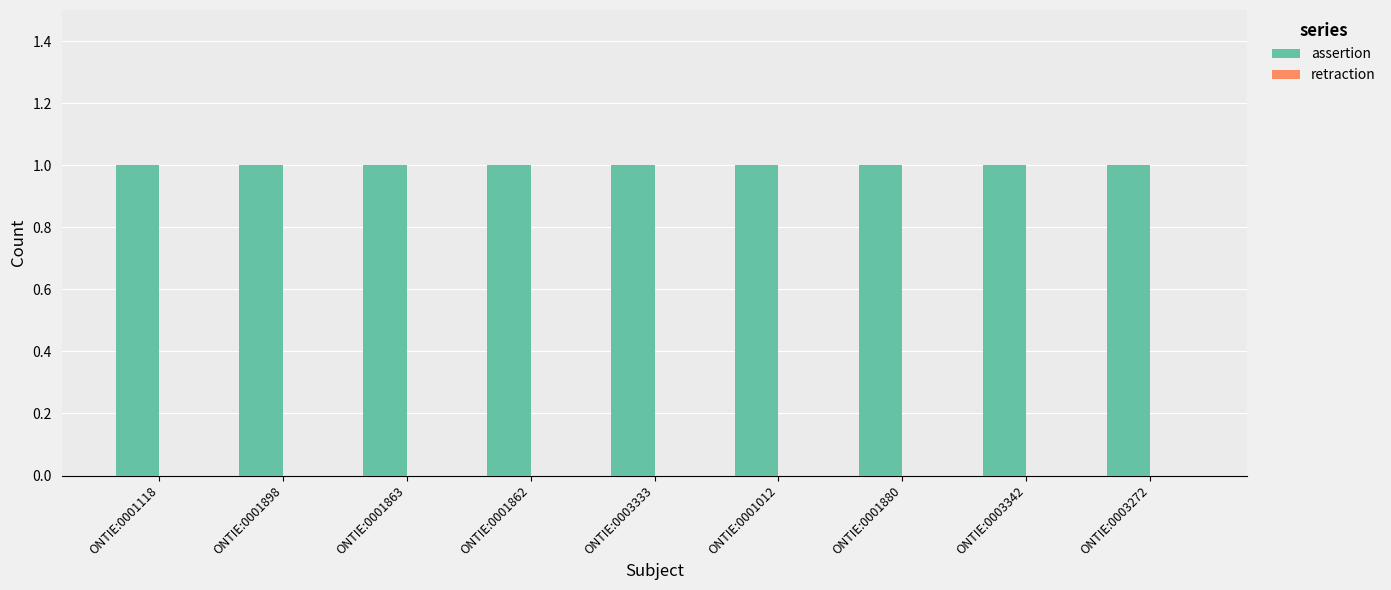

At which label does assertion reach its peak?

ONTIE:0001118